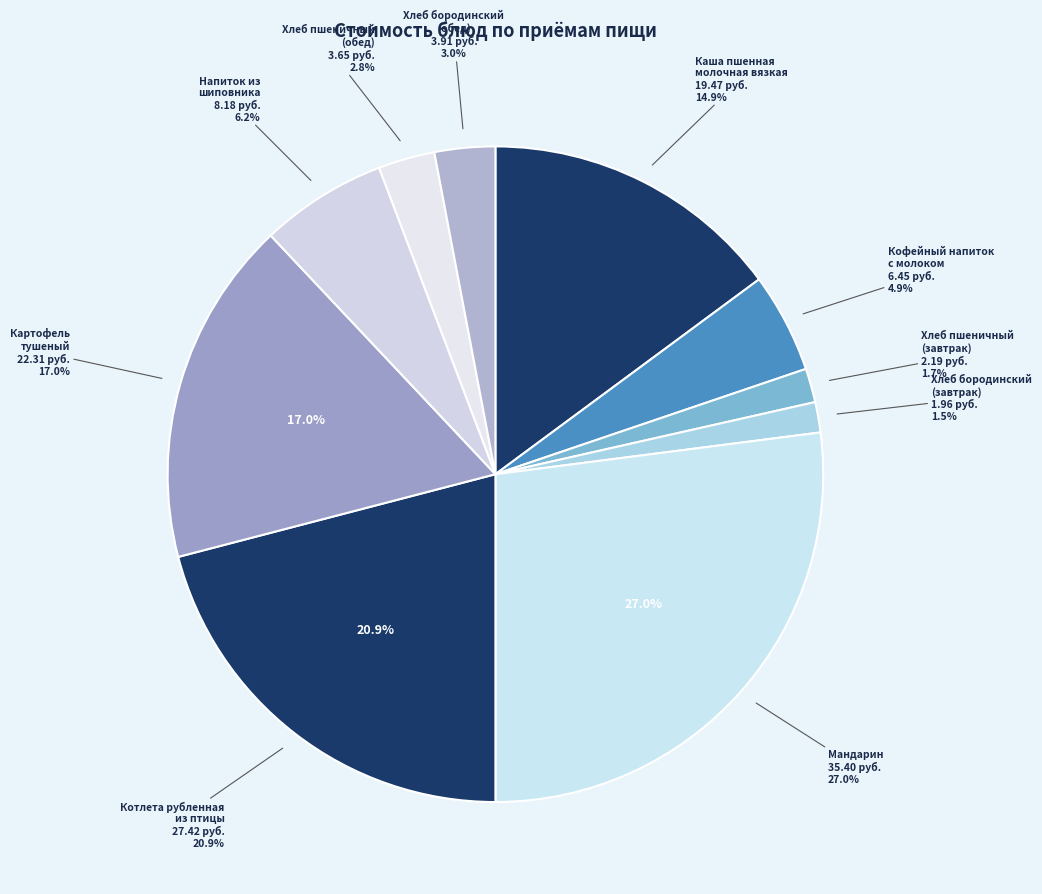

Do Хлеб бородинский (завтрак) and Хлеб бородинский (обед) together represent more than half of the pie?

No